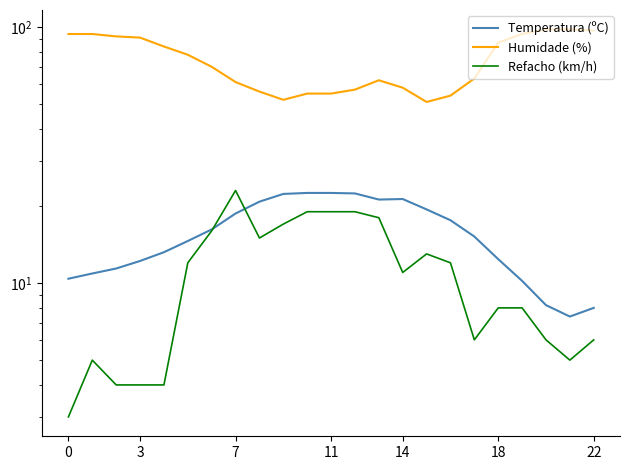

In Temperatura (ºC), how many points are lower than both neighbors (excluding endpoints)?

2